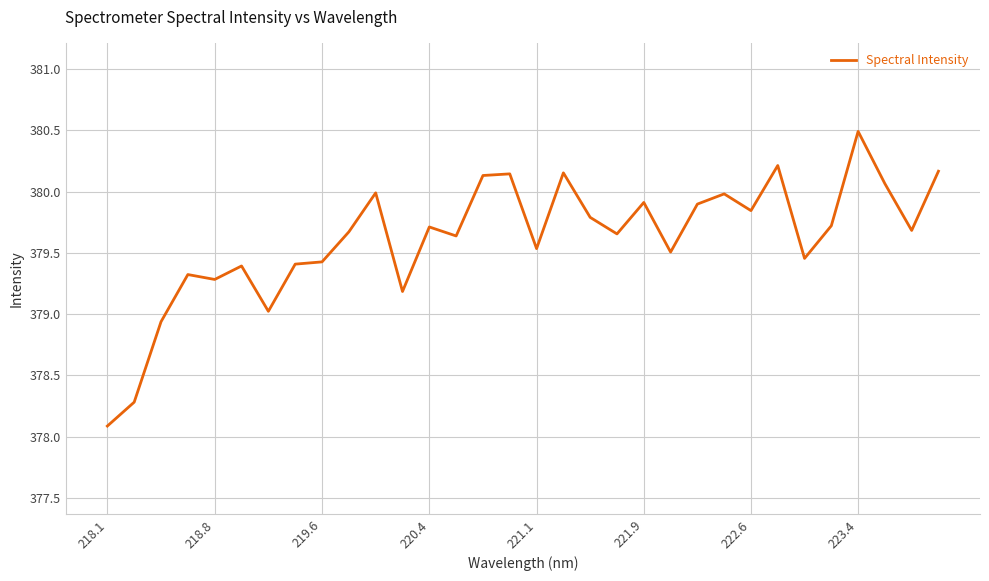

What is the smallest value displayed?

378.1